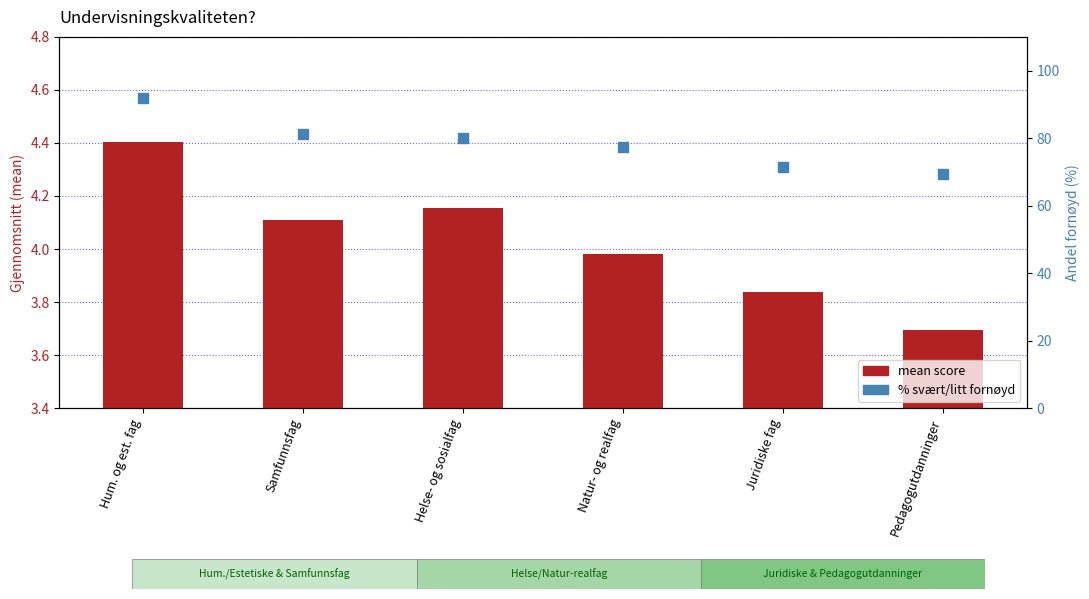

Which series reaches the minimum Y coordinate?

mean score